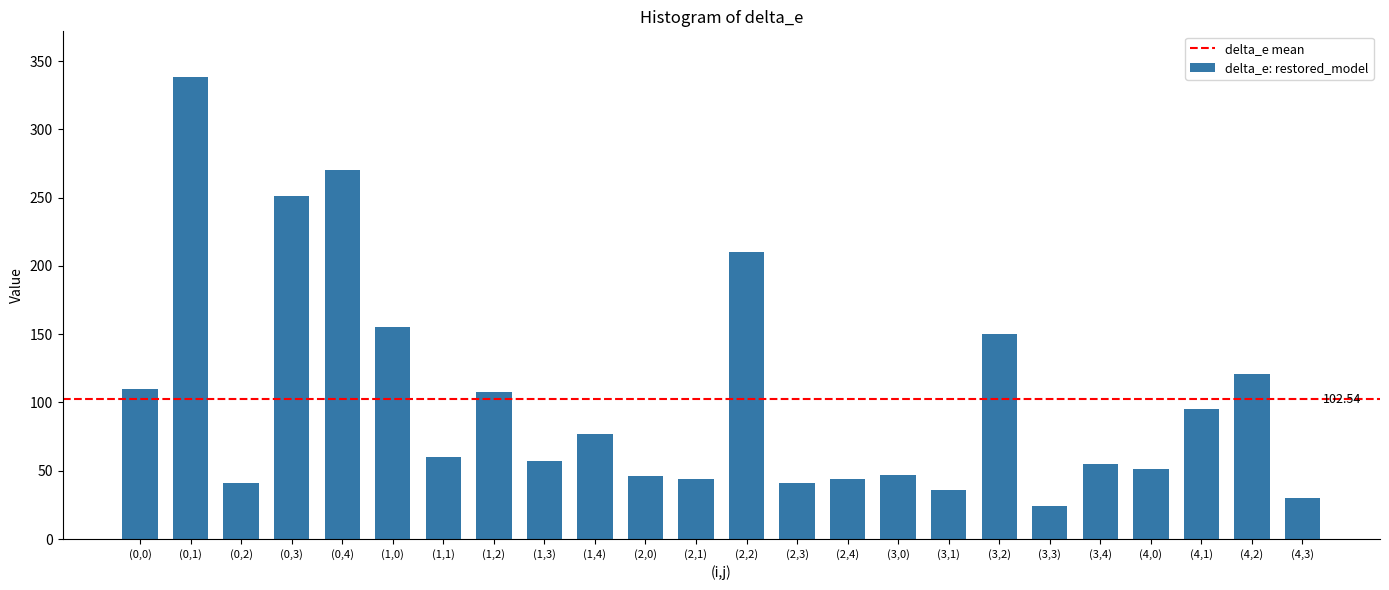

What is the sum of all values?

2461